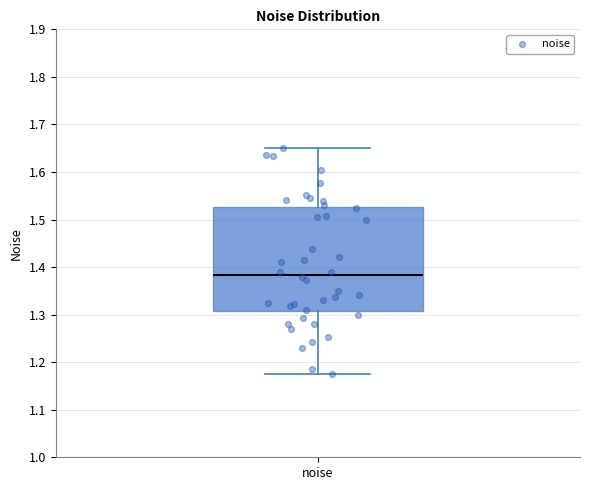

Where does the lower whisker of the box for noise end on the y-axis? The values are not printed on the chart, so give them approximately, as read against the axis.

1.18